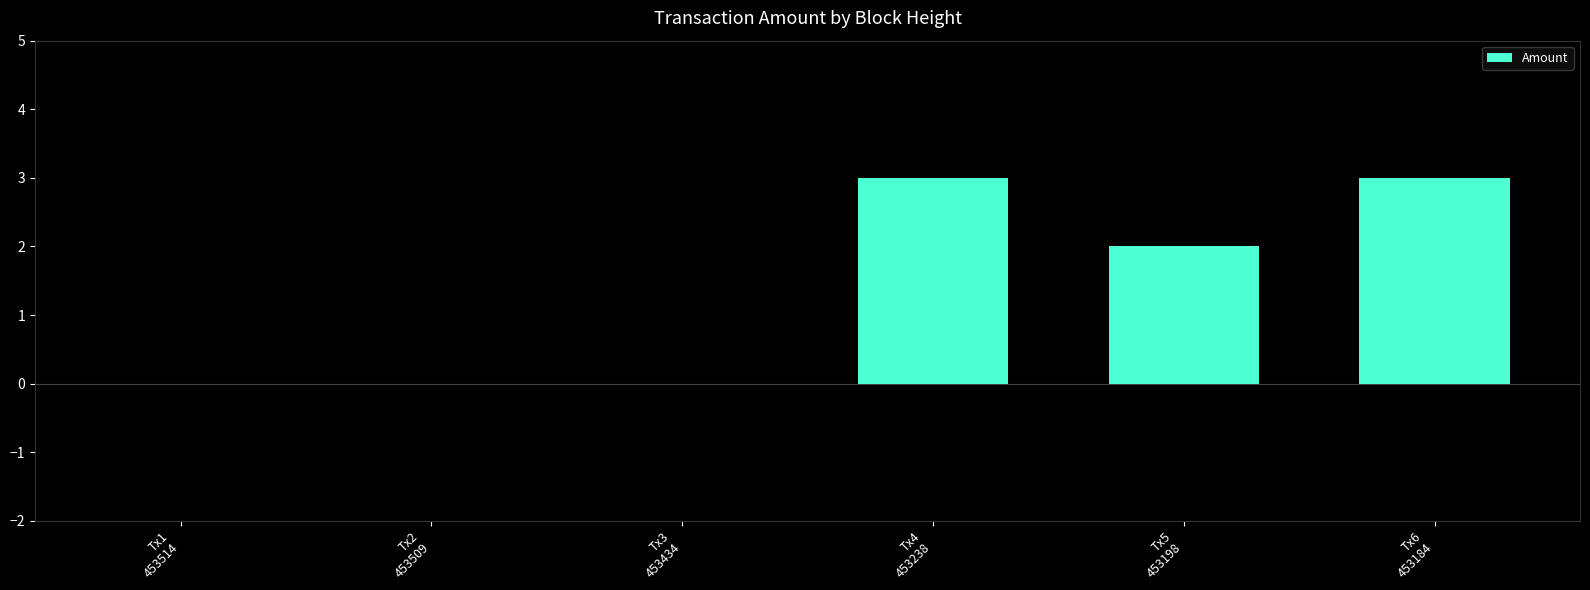

How many data points does each series have?

6